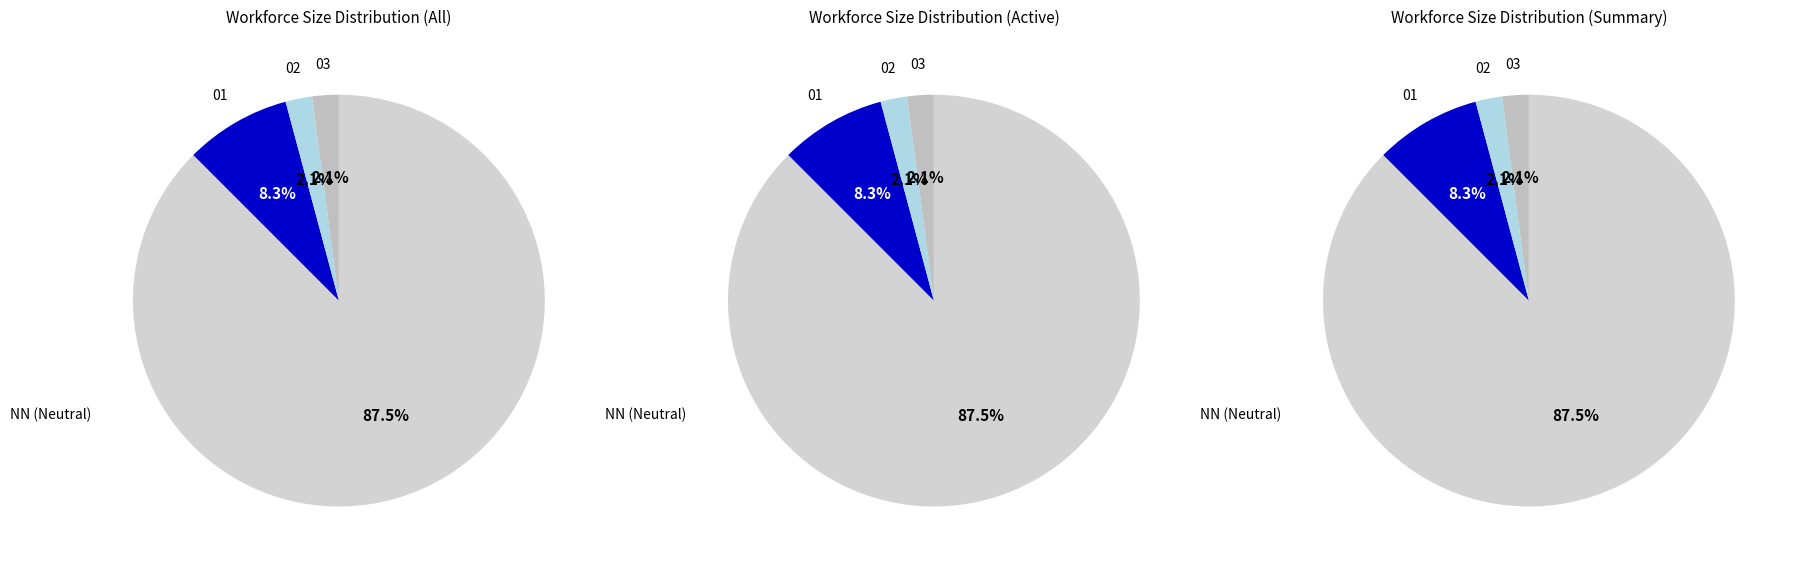

To the nearest percent, what is the combined percentage of 03 and 01?

10%